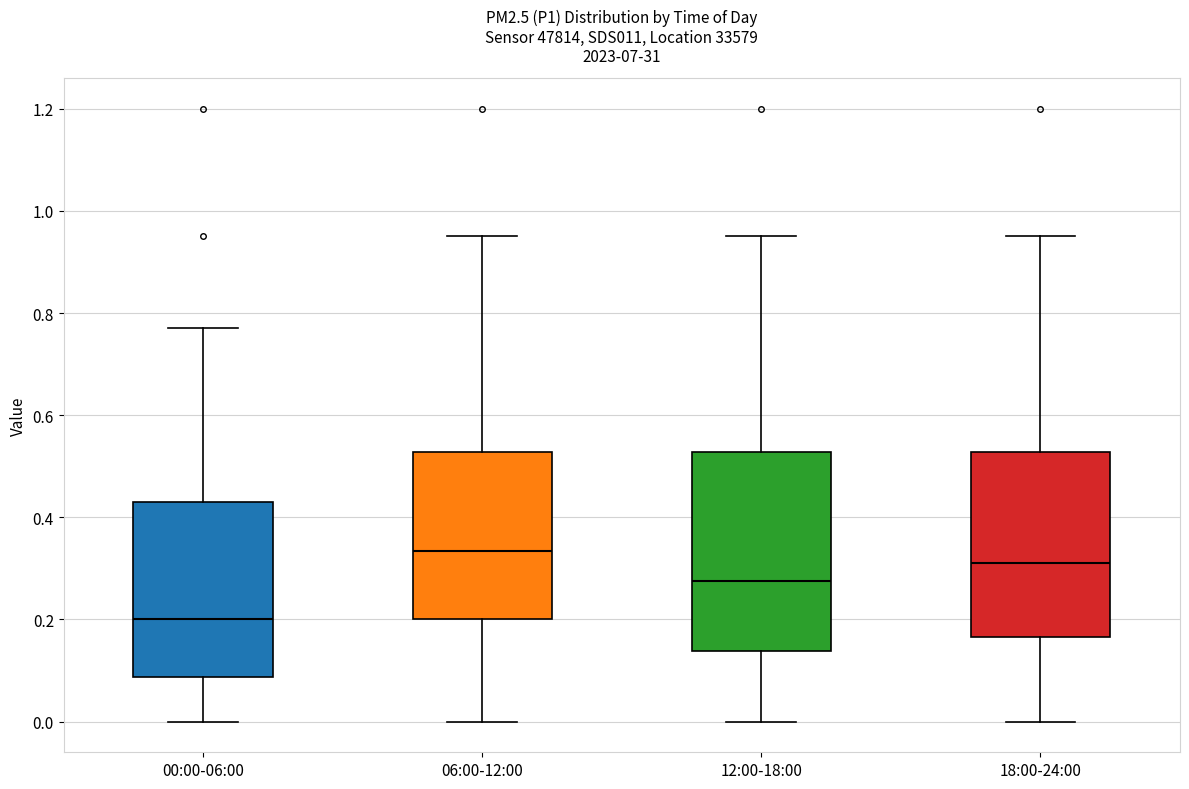

Which box has the highest median line?

06:00-12:00